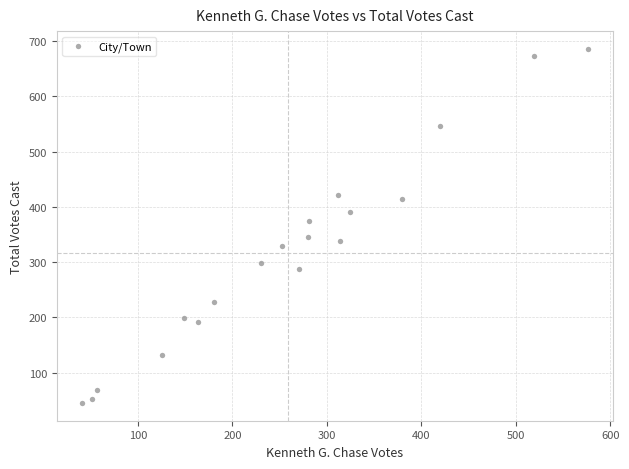

What is the range of X values (max minus min)?

535